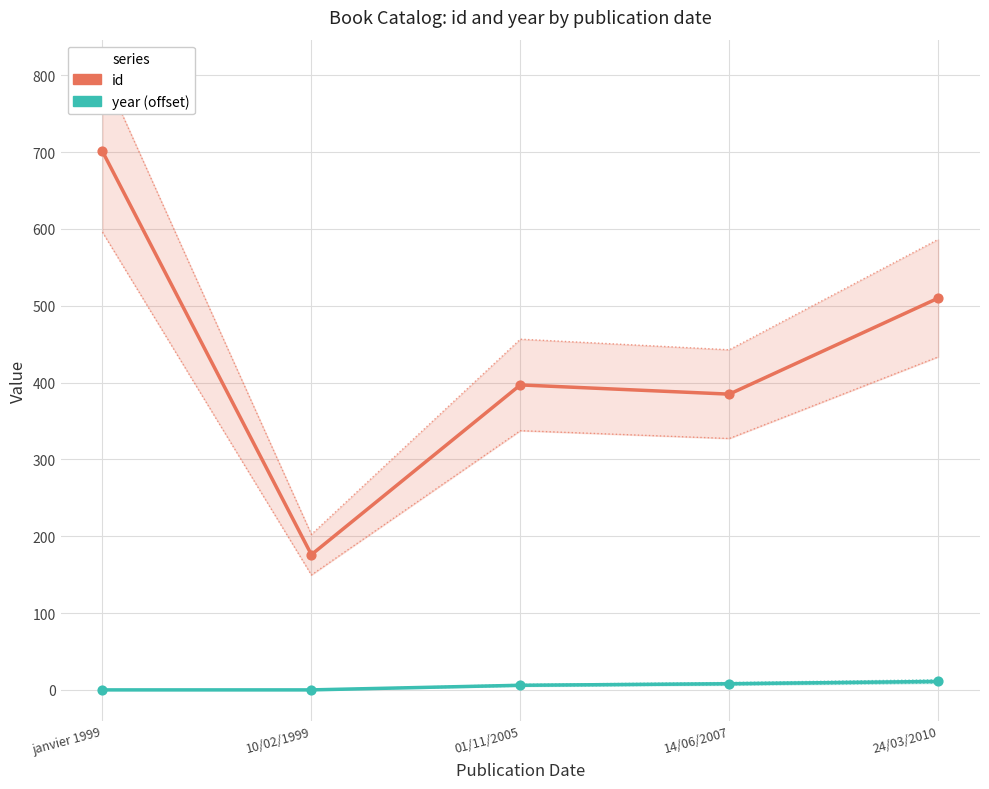

At which category is the sum across all series the highest?

janvier 1999